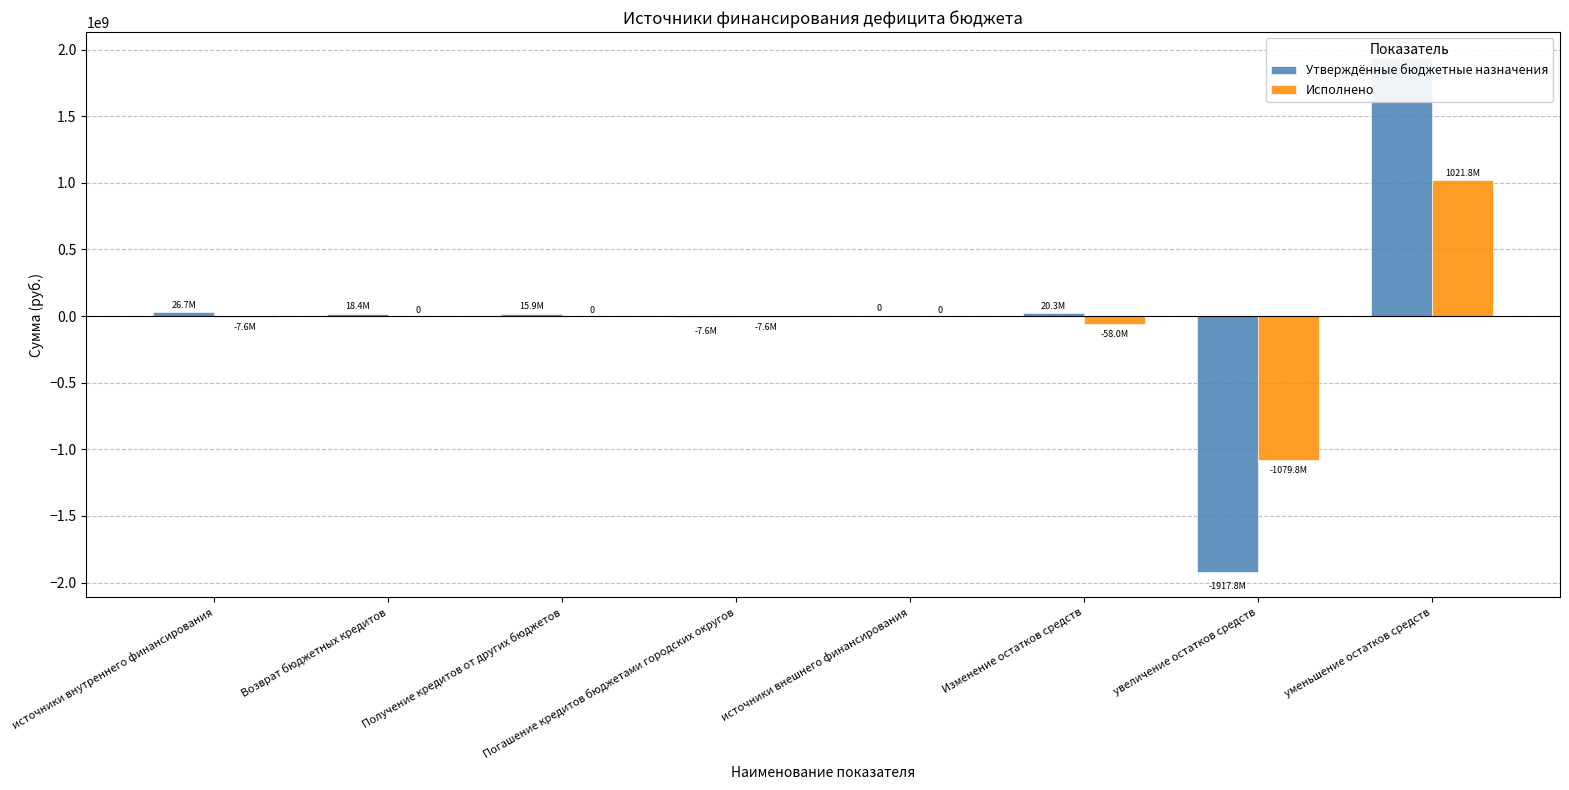

What is the total value across all series at Получение кредитов от других бюджетов?

15900000.0